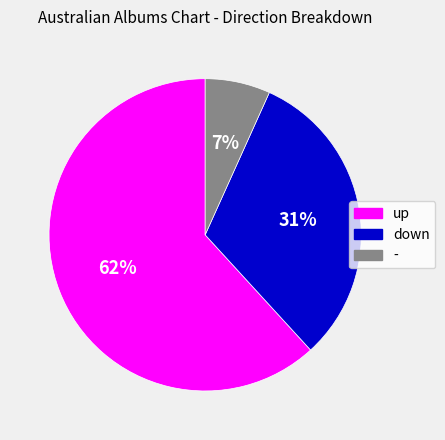

Is up the majority of the pie?

Yes